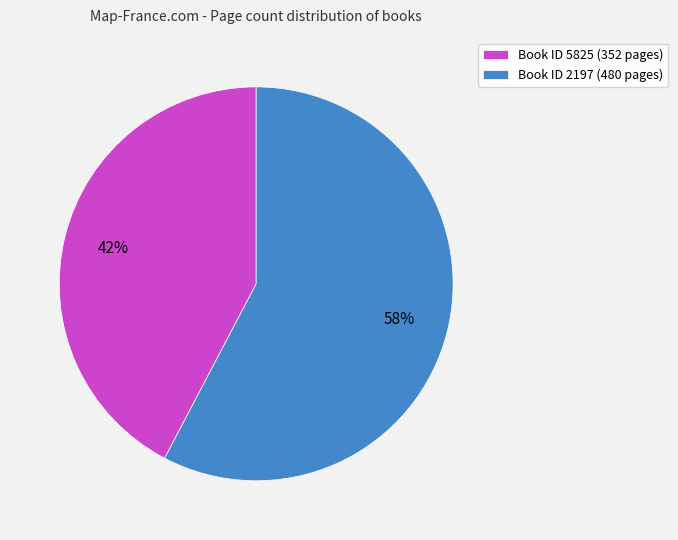

Do Book ID 2197 (480 pages) and Book ID 5825 (352 pages) together represent more than half of the pie?

Yes